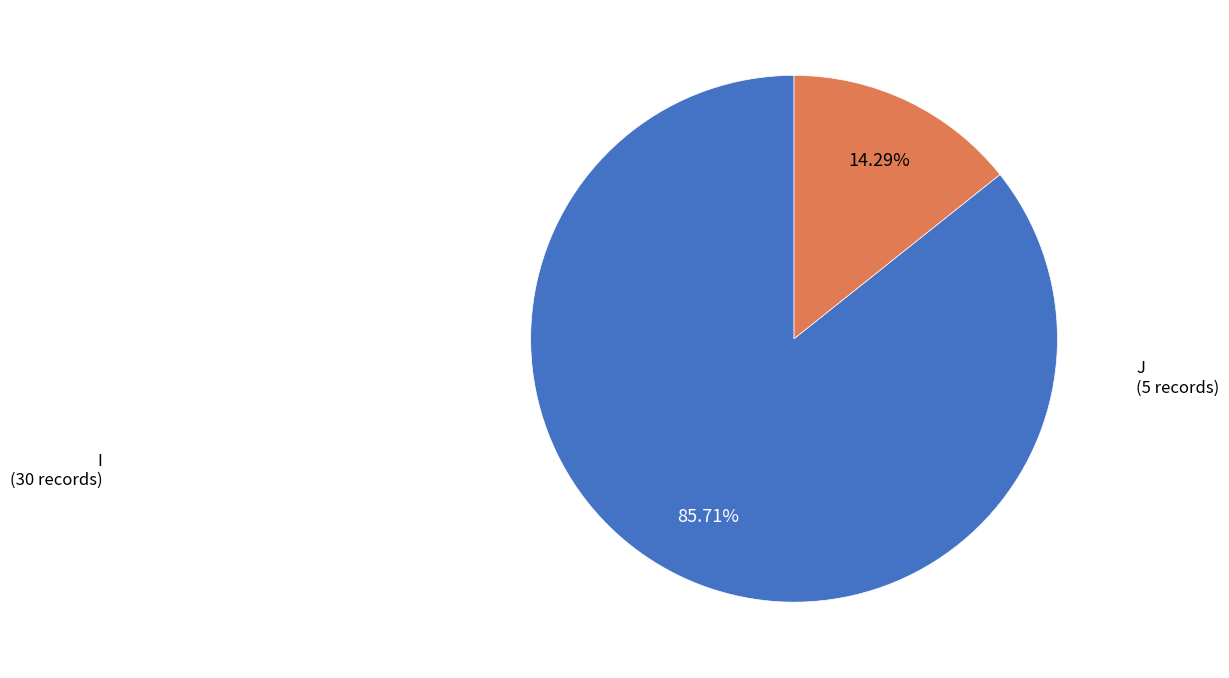

Does any single category account for the majority?

Yes